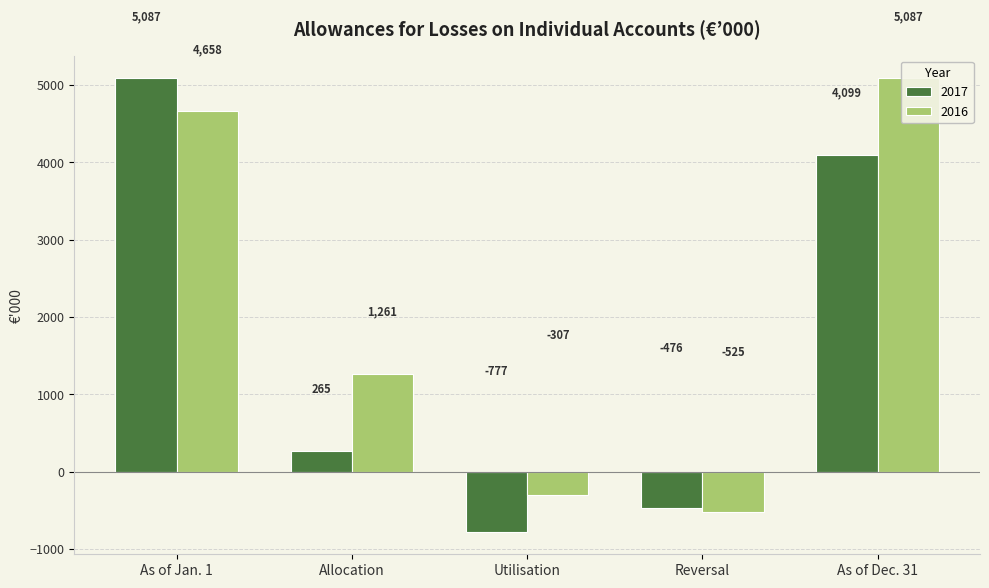

What is the difference between the highest and lowest values at Allocation?

996